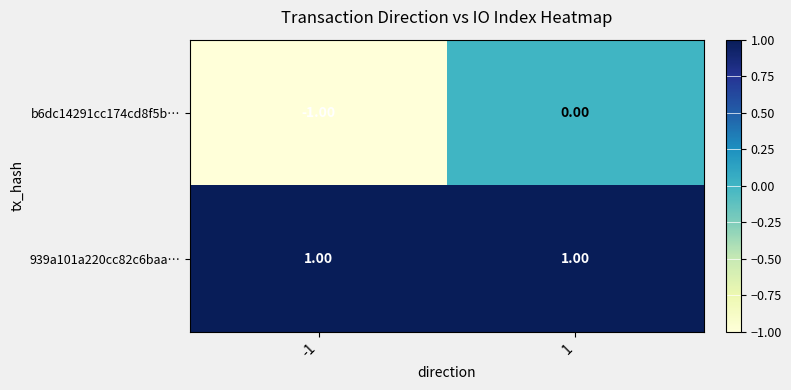

Between -1 and 1, which series saw the biggest shift?

b6dc14291cc174cd8f5b…